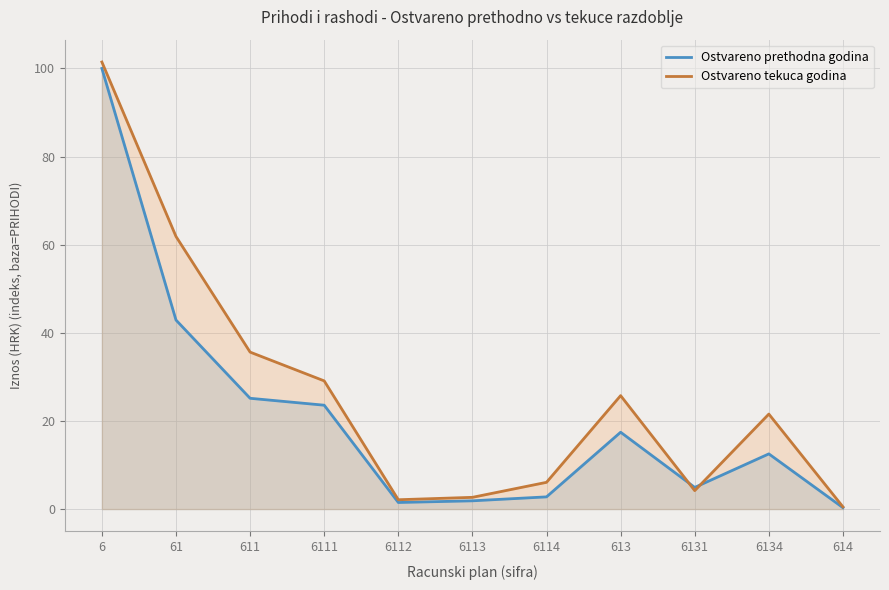

Which category has the lowest value across all series?

614